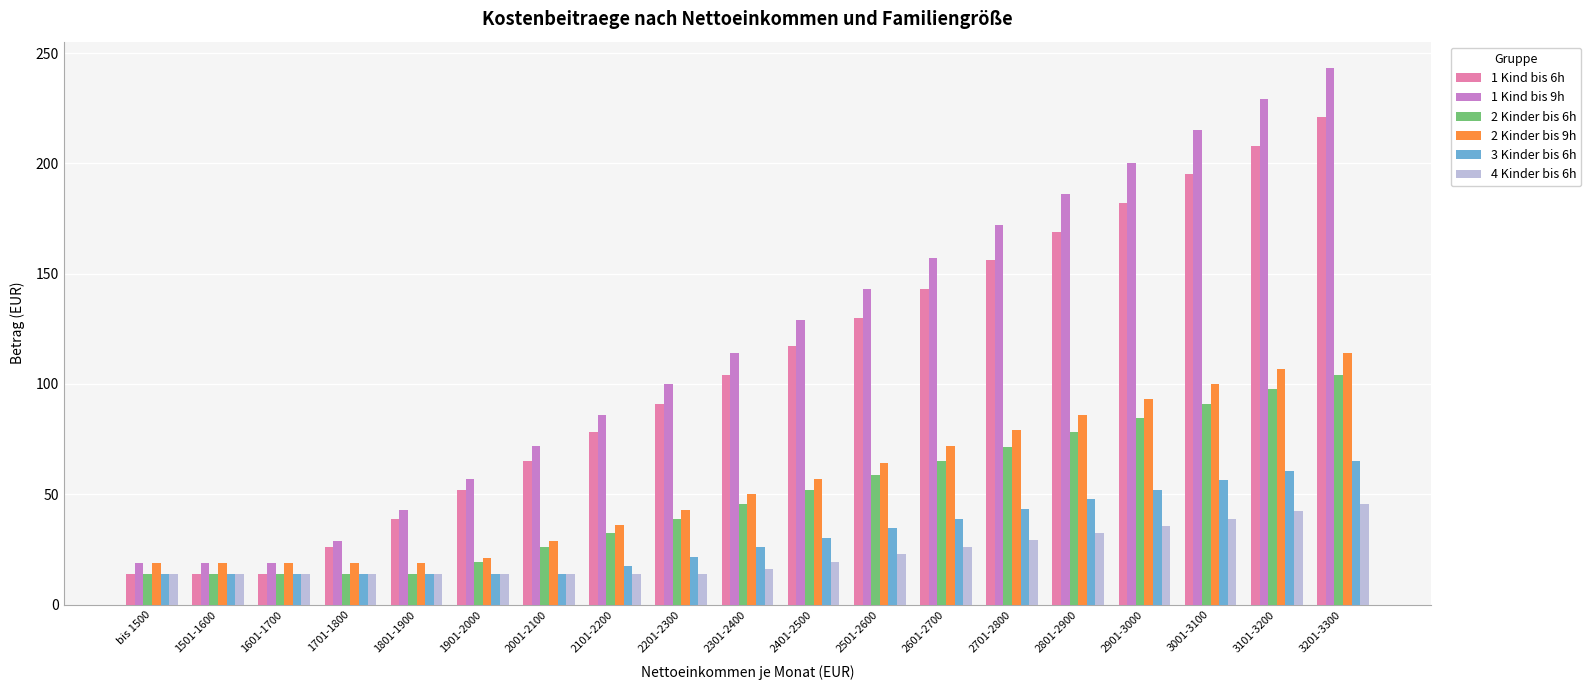

Which series has the largest total across all categories?

1 Kind bis 9h